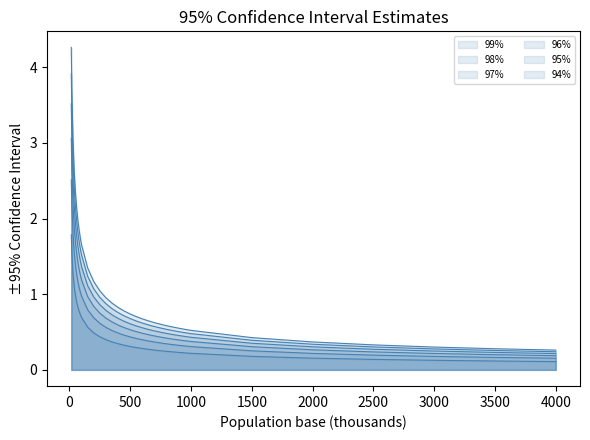

True or false: 99% and 95% intersect in this chart.

False